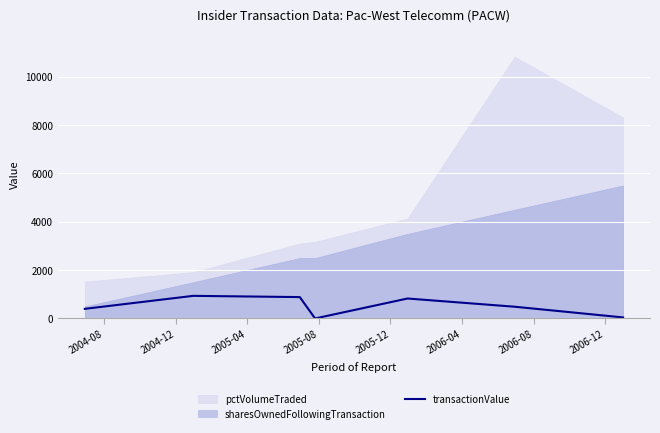

Does the chart display data point markers on the line(s)?

No